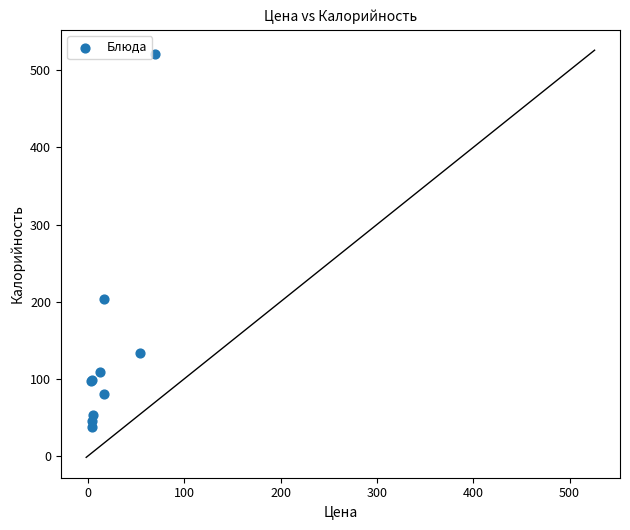

What Y value in the scatter plot is closest to 279?

203.0